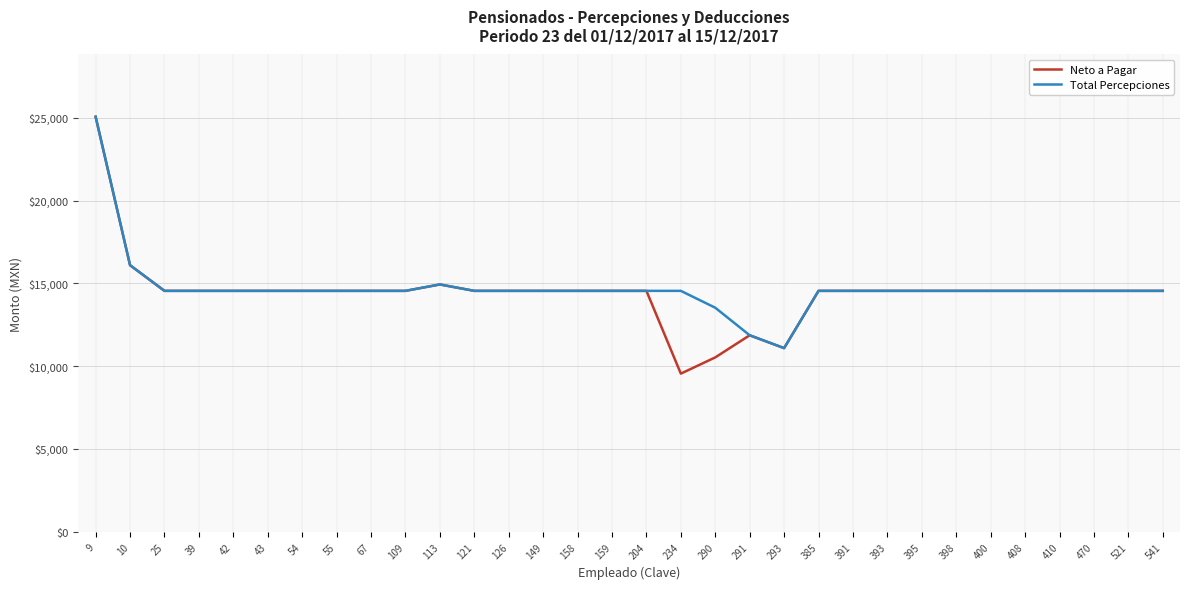

At which category is the sum across all series the highest?

9